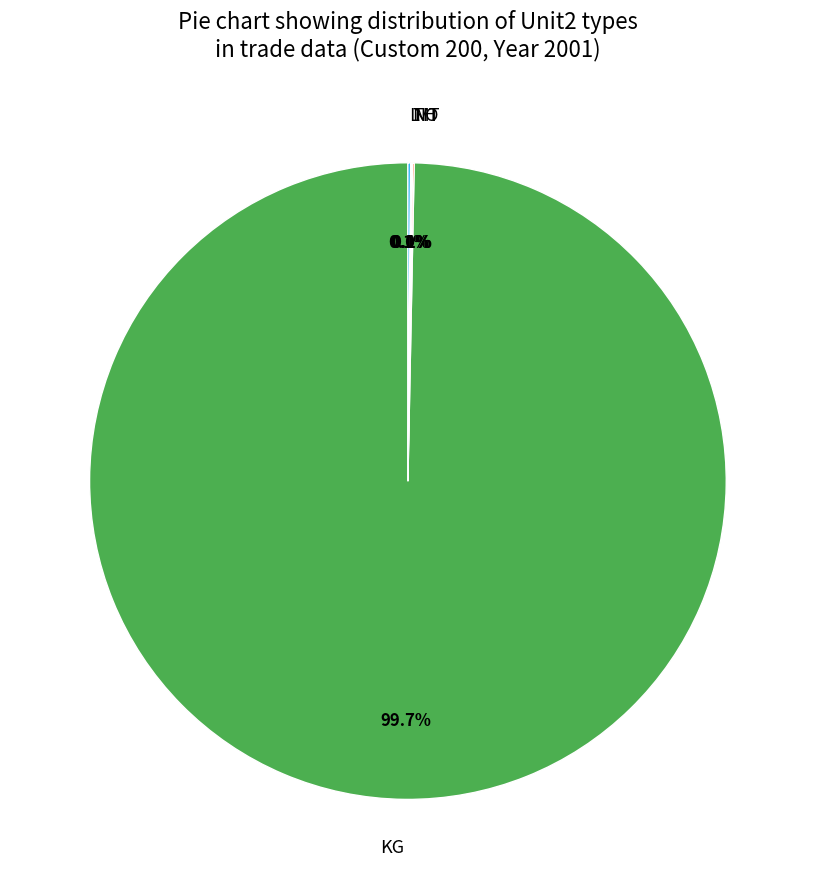

To the nearest percent, what is the average slice percentage?

20%